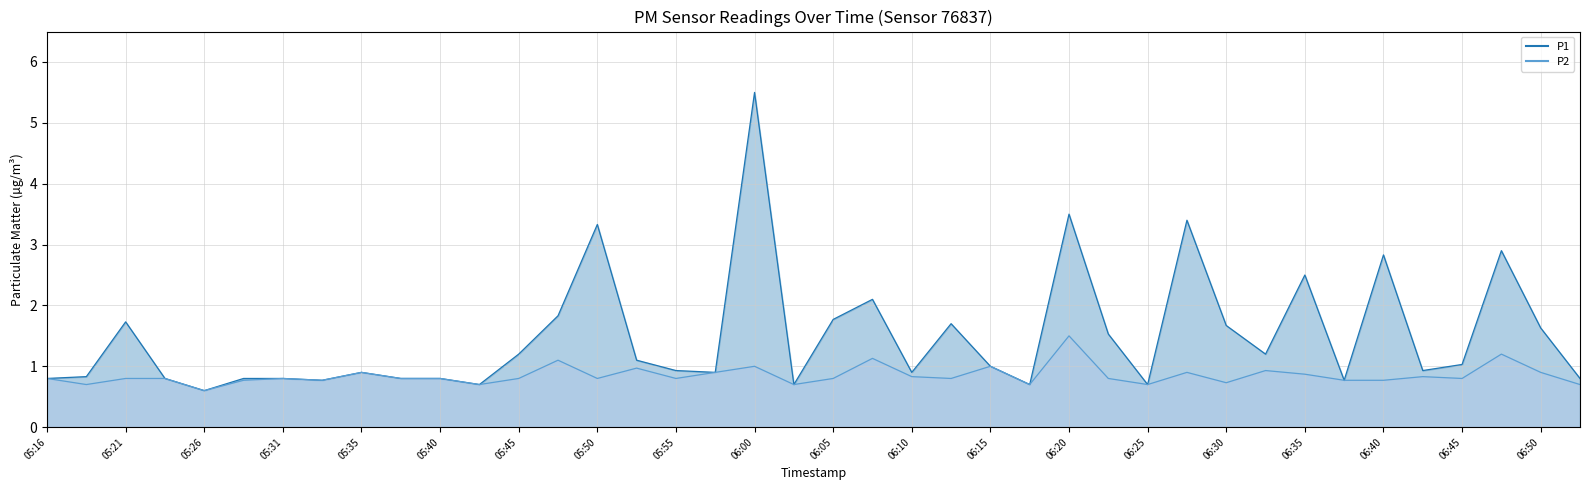

What is the sum of the P1 values at 06:27 and 05:21?

5.1